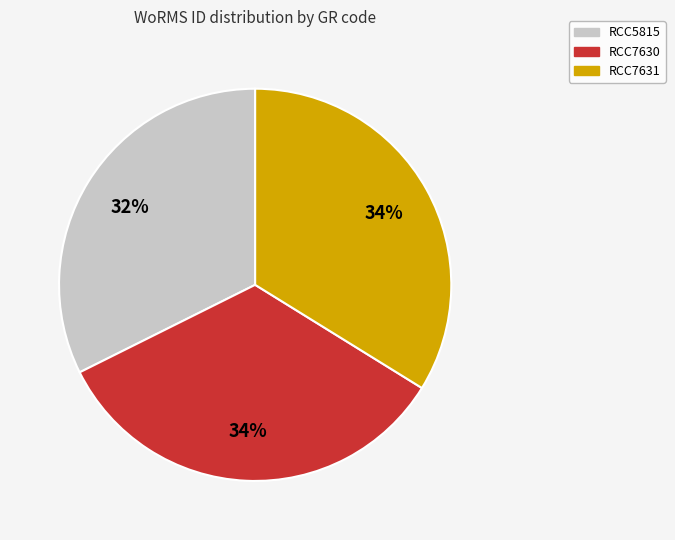

How many segments does this pie chart have?

3